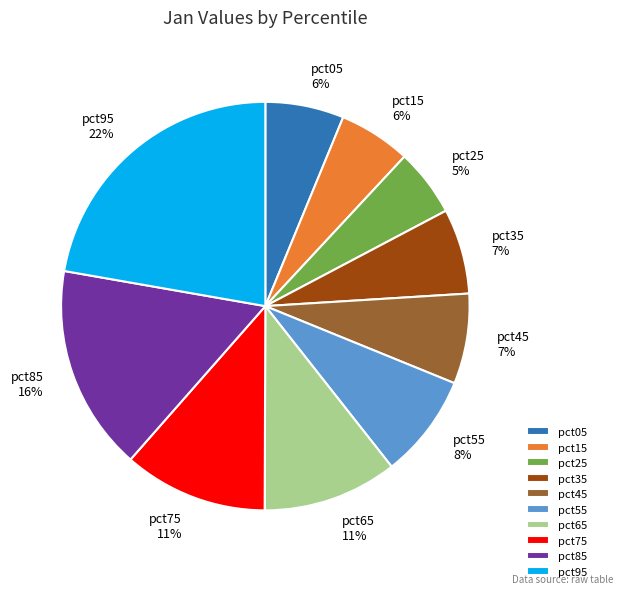

To the nearest percent, what is the difference between the largest and smallest slice percentages?

17%